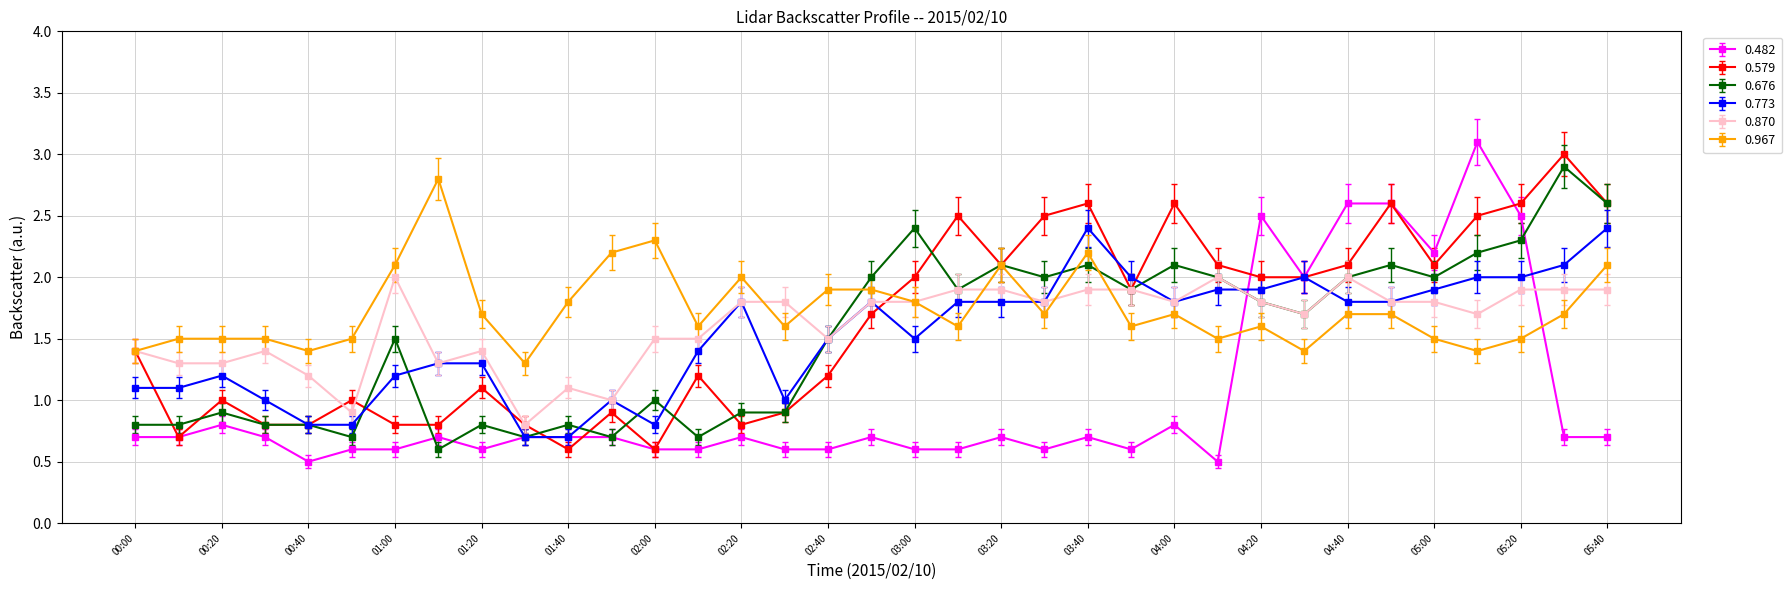

True or false: 0.773 and 0.967 cross at least once.

True